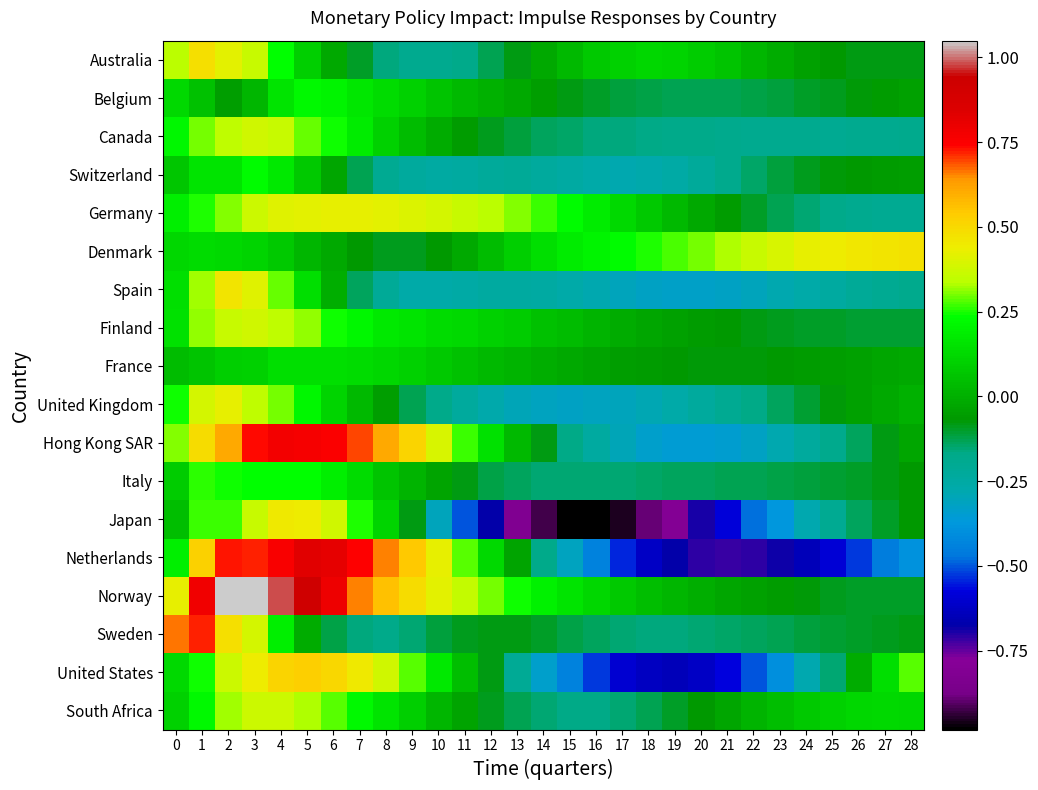

Reading left to right, list all the values displayed in this chart.

Australia: 0=0.3	1=0.5	2=0.4	3=0.4	4=0.2	5=0.1	6=-0.0	7=-0.1	8=-0.2	9=-0.2	10=-0.2	11=-0.2	12=-0.1	13=-0.1	14=-0.0	15=0.0	16=0.1	17=0.1	18=0.1	19=0.1	20=0.1	21=0.1	22=0.0	23=-0.0	24=-0.0	25=-0.1	26=-0.1	27=-0.1	28=-0.1
Belgium: 0=0.1	1=0.1	2=-0.1	3=0.0	4=0.2	5=0.2	6=0.2	7=0.2	8=0.1	9=0.1	10=0.1	11=0.0	12=0.0	13=-0.0	14=-0.1	15=-0.1	16=-0.1	17=-0.1	18=-0.1	19=-0.1	20=-0.1	21=-0.1	22=-0.1	23=-0.1	24=-0.1	25=-0.1	26=-0.1	27=-0.1	28=-0.0
Canada: 0=0.2	1=0.3	2=0.3	3=0.4	4=0.4	5=0.3	6=0.2	7=0.2	8=0.1	9=0.0	10=-0.0	11=-0.1	12=-0.1	13=-0.1	14=-0.1	15=-0.1	16=-0.2	17=-0.2	18=-0.2	19=-0.2	20=-0.2	21=-0.2	22=-0.2	23=-0.2	24=-0.2	25=-0.2	26=-0.2	27=-0.2	28=-0.2
Switzerland: 0=0.1	1=0.2	2=0.2	3=0.2	4=0.2	5=0.1	6=-0.0	7=-0.1	8=-0.2	9=-0.2	10=-0.2	11=-0.2	12=-0.2	13=-0.2	14=-0.2	15=-0.2	16=-0.3	17=-0.3	18=-0.3	19=-0.3	20=-0.2	21=-0.2	22=-0.1	23=-0.1	24=-0.1	25=-0.1	26=-0.1	27=-0.1	28=-0.0
Germany: 0=0.2	1=0.3	2=0.3	3=0.4	4=0.4	5=0.4	6=0.4	7=0.4	8=0.4	9=0.4	10=0.4	11=0.4	12=0.3	13=0.3	14=0.3	15=0.2	16=0.2	17=0.1	18=0.1	19=0.0	20=-0.0	21=-0.1	22=-0.1	23=-0.1	24=-0.2	25=-0.2	26=-0.2	27=-0.2	28=-0.2
Denmark: 0=0.1	1=0.1	2=0.1	3=0.1	4=0.1	5=0.0	6=-0.0	7=-0.1	8=-0.1	9=-0.1	10=-0.1	11=-0.0	12=0.0	13=0.1	14=0.1	15=0.2	16=0.2	17=0.2	18=0.2	19=0.3	20=0.3	21=0.3	22=0.4	23=0.4	24=0.4	25=0.4	26=0.5	27=0.5	28=0.5
Spain: 0=0.1	1=0.3	2=0.5	3=0.4	4=0.3	5=0.1	6=-0.0	7=-0.1	8=-0.2	9=-0.3	10=-0.3	11=-0.3	12=-0.2	13=-0.2	14=-0.2	15=-0.3	16=-0.3	17=-0.3	18=-0.3	19=-0.3	20=-0.3	21=-0.3	22=-0.3	23=-0.3	24=-0.3	25=-0.2	26=-0.2	27=-0.2	28=-0.2
Finland: 0=0.1	1=0.3	2=0.4	3=0.4	4=0.3	5=0.3	6=0.2	7=0.2	8=0.2	9=0.2	10=0.1	11=0.1	12=0.1	13=0.1	14=0.1	15=0.0	16=0.0	17=-0.0	18=-0.0	19=-0.0	20=-0.1	21=-0.1	22=-0.1	23=-0.1	24=-0.1	25=-0.1	26=-0.1	27=-0.1	28=-0.1
France: 0=0.0	1=0.1	2=0.1	3=0.1	4=0.1	5=0.1	6=0.1	7=0.1	8=0.1	9=0.1	10=0.1	11=0.1	12=0.0	13=0.0	14=-0.0	15=-0.0	16=-0.0	17=-0.0	18=-0.1	19=-0.1	20=-0.1	21=-0.1	22=-0.1	23=-0.1	24=-0.1	25=-0.0	26=-0.0	27=-0.0	28=-0.0
United Kingdom: 0=0.2	1=0.4	2=0.4	3=0.3	4=0.3	5=0.2	6=0.1	7=0.0	8=-0.1	9=-0.1	10=-0.2	11=-0.2	12=-0.3	13=-0.3	14=-0.3	15=-0.3	16=-0.3	17=-0.3	18=-0.3	19=-0.3	20=-0.2	21=-0.2	22=-0.2	23=-0.1	24=-0.1	25=-0.1	26=-0.0	27=-0.0	28=0.0
Hong Kong SAR: 0=0.3	1=0.5	2=0.6	3=0.7	4=0.8	5=0.8	6=0.7	7=0.7	8=0.6	9=0.5	10=0.4	11=0.3	12=0.1	13=0.0	14=-0.1	15=-0.2	16=-0.2	17=-0.3	18=-0.3	19=-0.4	20=-0.4	21=-0.3	22=-0.3	23=-0.3	24=-0.2	25=-0.2	26=-0.1	27=-0.1	28=-0.0
Italy: 0=0.1	1=0.3	2=0.2	3=0.2	4=0.2	5=0.2	6=0.2	7=0.1	8=0.1	9=0.0	10=-0.0	11=-0.1	12=-0.1	13=-0.1	14=-0.2	15=-0.2	16=-0.2	17=-0.2	18=-0.1	19=-0.1	20=-0.1	21=-0.1	22=-0.1	23=-0.1	24=-0.1	25=-0.1	26=-0.1	27=-0.1	28=-0.1
Japan: 0=0.0	1=0.3	2=0.3	3=0.4	4=0.4	5=0.4	6=0.4	7=0.3	8=0.1	9=-0.1	10=-0.3	11=-0.5	12=-0.7	13=-0.8	14=-0.9	15=-1.0	16=-1.0	17=-1.0	18=-0.9	19=-0.8	20=-0.7	21=-0.6	22=-0.5	23=-0.4	24=-0.3	25=-0.2	26=-0.1	27=-0.1	28=-0.1
Netherlands: 0=0.2	1=0.5	2=0.7	3=0.7	4=0.8	5=0.8	6=0.8	7=0.7	8=0.7	9=0.5	10=0.4	11=0.3	12=0.1	13=-0.0	14=-0.2	15=-0.3	16=-0.4	17=-0.5	18=-0.6	19=-0.7	20=-0.7	21=-0.7	22=-0.7	23=-0.7	24=-0.6	25=-0.6	26=-0.5	27=-0.5	28=-0.4
Norway: 0=0.4	1=0.8	2=1.0	3=1.0	4=1.0	5=0.9	6=0.8	7=0.7	8=0.6	9=0.5	10=0.4	11=0.4	12=0.3	13=0.2	14=0.2	15=0.2	16=0.1	17=0.1	18=0.0	19=0.0	20=-0.0	21=-0.0	22=-0.0	23=-0.1	24=-0.1	25=-0.1	26=-0.1	27=-0.1	28=-0.1
Sweden: 0=0.7	1=0.7	2=0.5	3=0.4	4=0.2	5=-0.0	6=-0.1	7=-0.2	8=-0.2	9=-0.2	10=-0.1	11=-0.1	12=-0.1	13=-0.1	14=-0.1	15=-0.1	16=-0.1	17=-0.2	18=-0.2	19=-0.2	20=-0.2	21=-0.1	22=-0.1	23=-0.1	24=-0.1	25=-0.1	26=-0.1	27=-0.1	28=-0.1
United States: 0=0.1	1=0.2	2=0.4	3=0.4	4=0.5	5=0.5	6=0.5	7=0.5	8=0.4	9=0.3	10=0.2	11=0.0	12=-0.1	13=-0.2	14=-0.3	15=-0.4	16=-0.5	17=-0.6	18=-0.6	19=-0.6	20=-0.6	21=-0.6	22=-0.5	23=-0.4	24=-0.3	25=-0.1	26=-0.0	27=0.1	28=0.3
South Africa: 0=0.1	1=0.2	2=0.3	3=0.4	4=0.4	5=0.3	6=0.3	7=0.2	8=0.2	9=0.1	10=0.0	11=-0.0	12=-0.1	13=-0.1	14=-0.2	15=-0.2	16=-0.2	17=-0.2	18=-0.1	19=-0.1	20=-0.1	21=-0.0	22=0.0	23=0.0	24=0.1	25=0.1	26=0.1	27=0.1	28=0.1